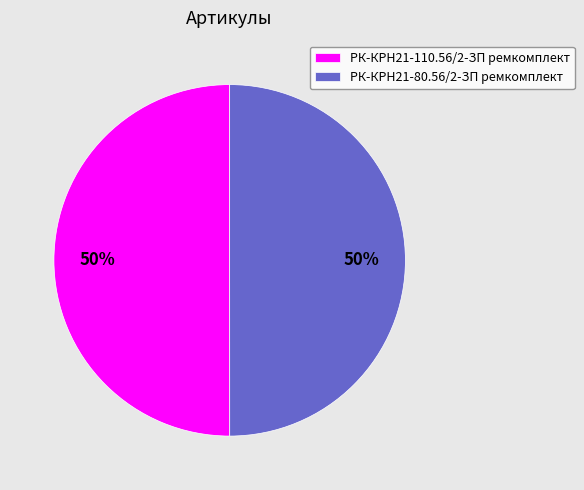

To the nearest percent, what portion does РК-КРН21-80.56/2-ЗП ремкомплект represent?

50%